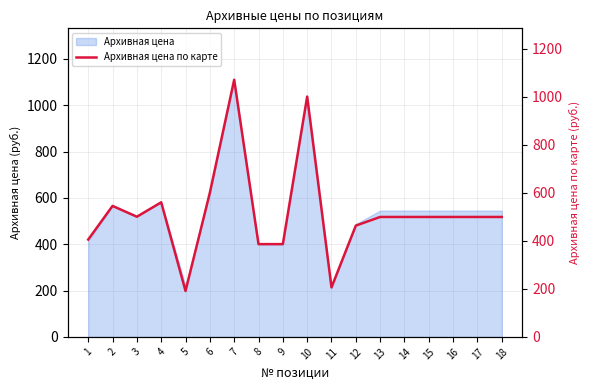

Reading left to right, transcribe all the data shown in this chart.

1=405	2=545	3=500	4=560	5=191	6=600	7=1070	8=386	9=386	10=1000	11=206	12=463	13=499	14=499	15=499	16=499	17=499	18=499